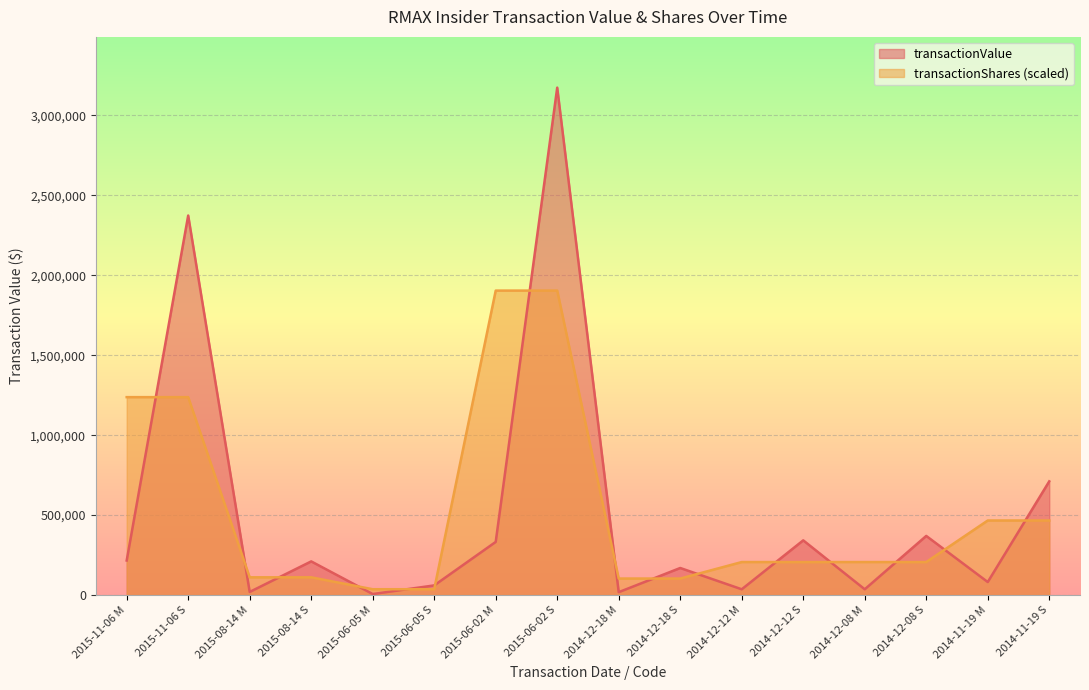

Reading right to left, list all the values displayed in this chart.

transactionValue: 711104.0	81360.0	369814.0	36000.0	342109.0	36000.0	169200.0	18000.0	3174280.0	332309.0	60245.0	6336.0	210464.0	19350.0	2374200.0	216000.0
transactionShares: 466300.2	466300.2	206327.5	206327.5	206327.5	206327.5	103163.8	103163.8	1904568.0	1904568.0	36313.6	36313.6	110901.0	110901.0	1237965.1	1237965.1